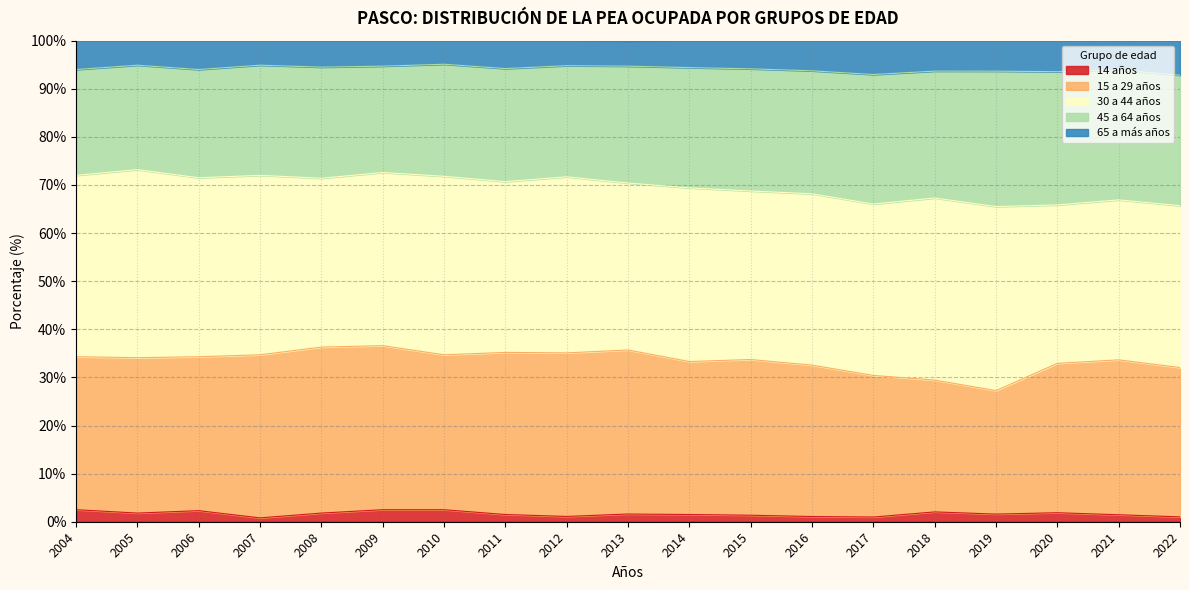

What is the difference between the second highest and second lowest values in the 45 a 64 años series?

6.9